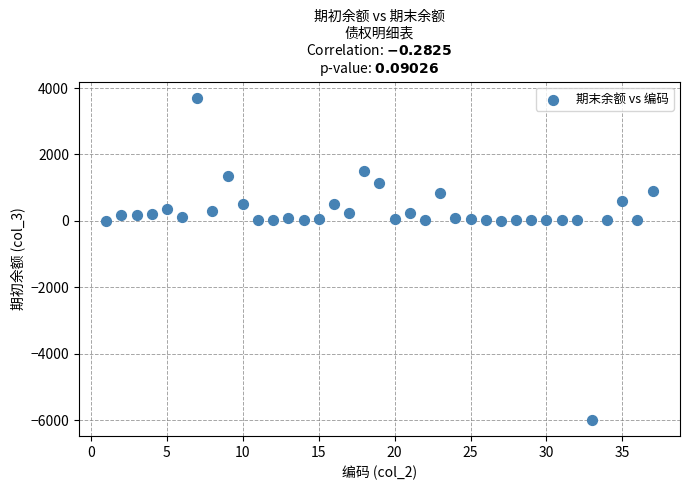

What is the range of Y values (max minus min)?

9705.0